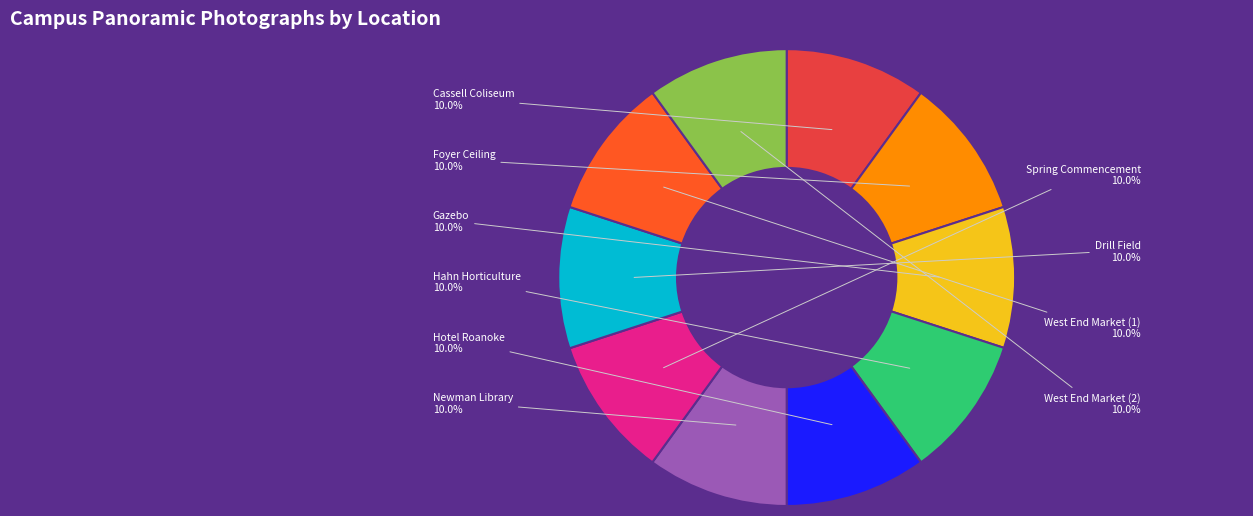

To the nearest percent, what is the average slice percentage?

10%